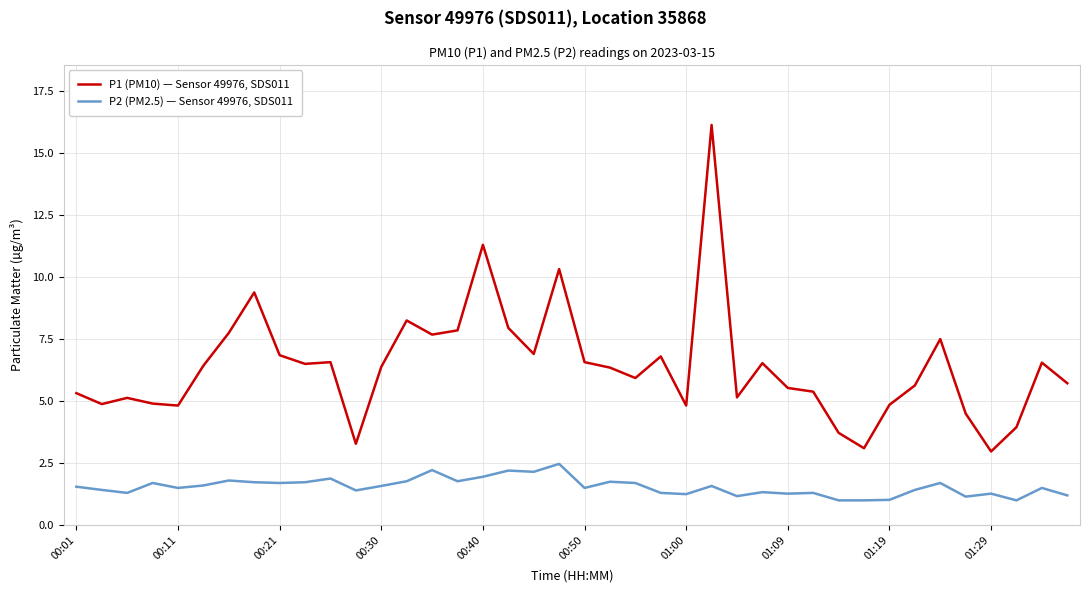

What is the maximum value for P2 (PM2.5) — Sensor 49976, SDS011?

2.5